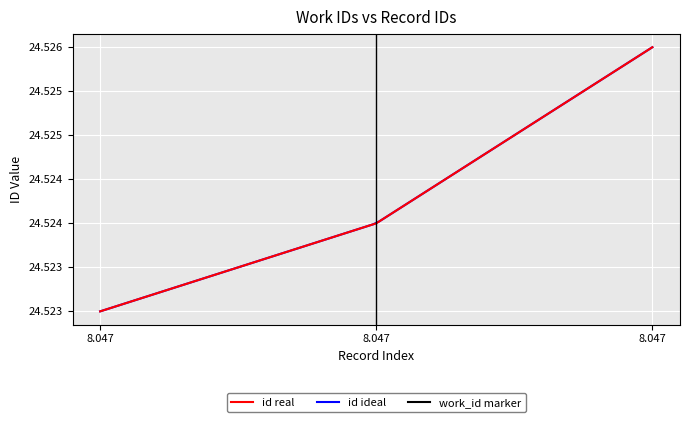

How many values are between 24523 and 24526?

3